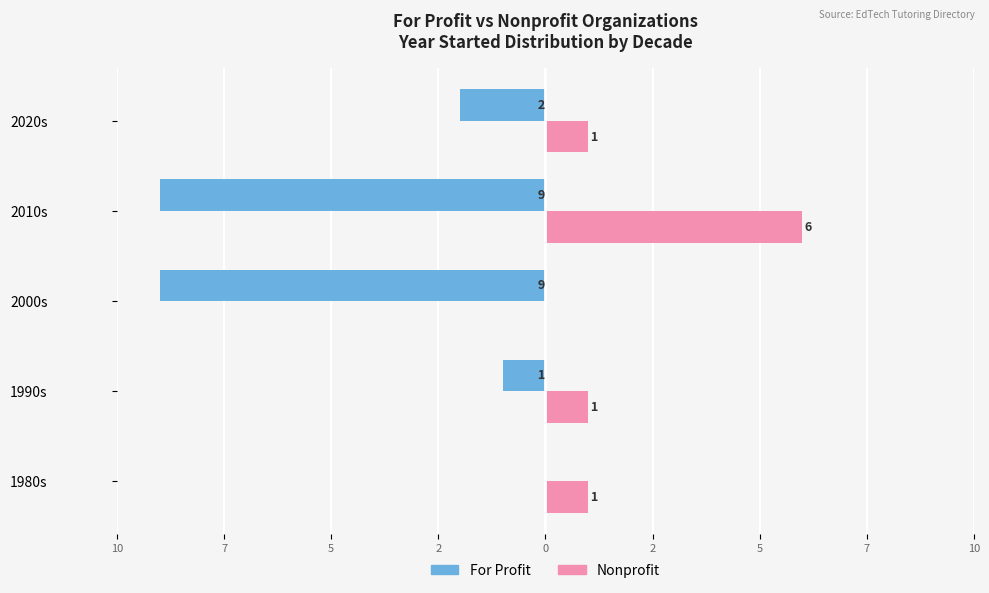

What are all the series names shown in the legend?

For Profit, Nonprofit